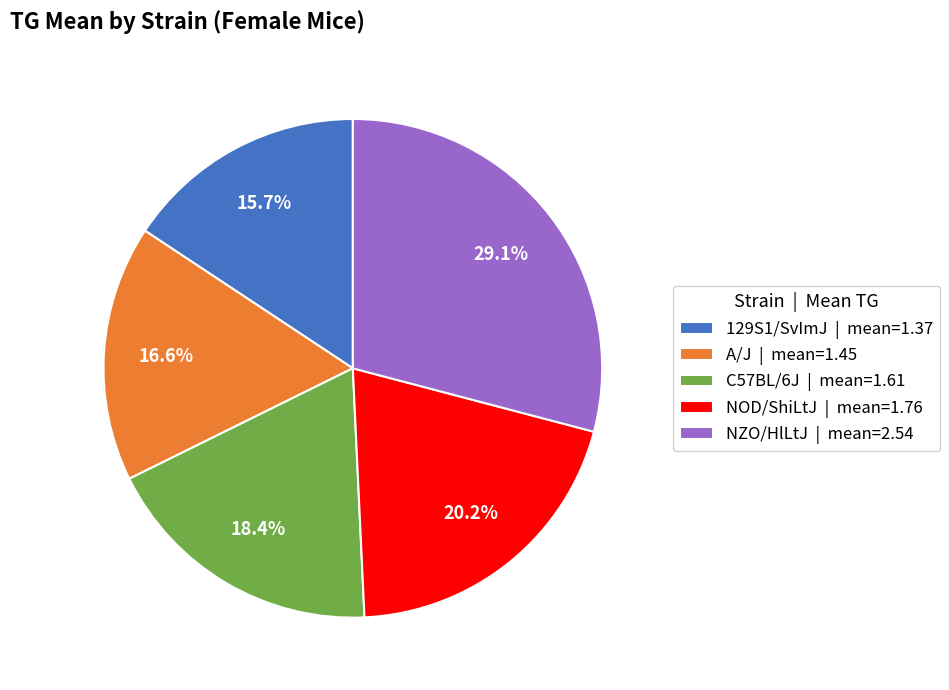

Approximately how many times larger is the value at NOD/ShiLtJ compared to NZO/HlLtJ?

0.7